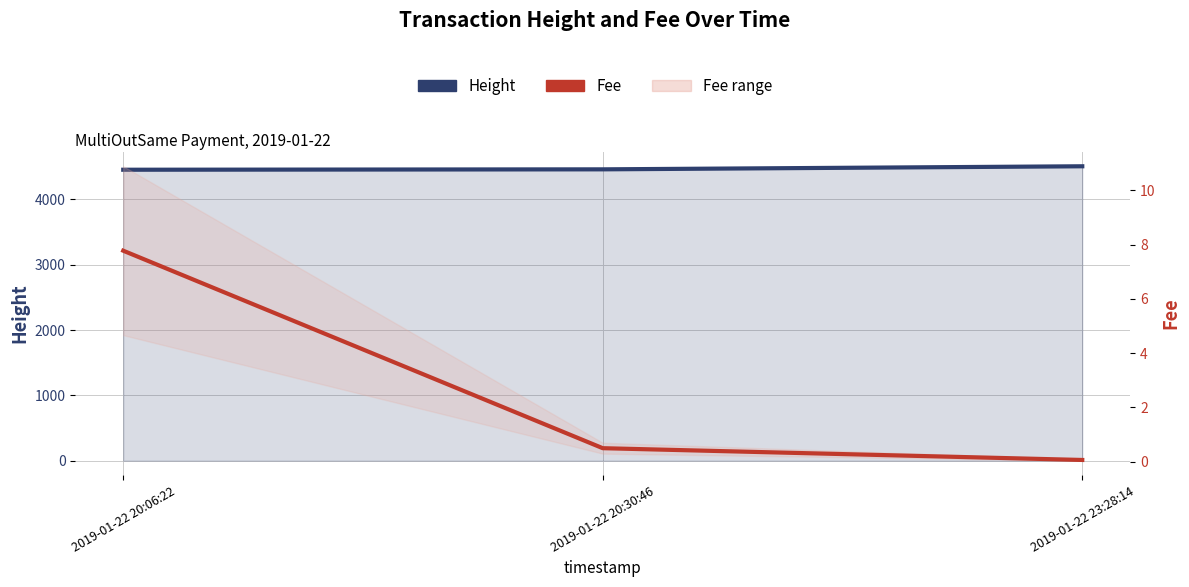

What is the sum of the Fee values at 2019-01-22 23:28:14 and 2019-01-22 20:30:46?

0.6